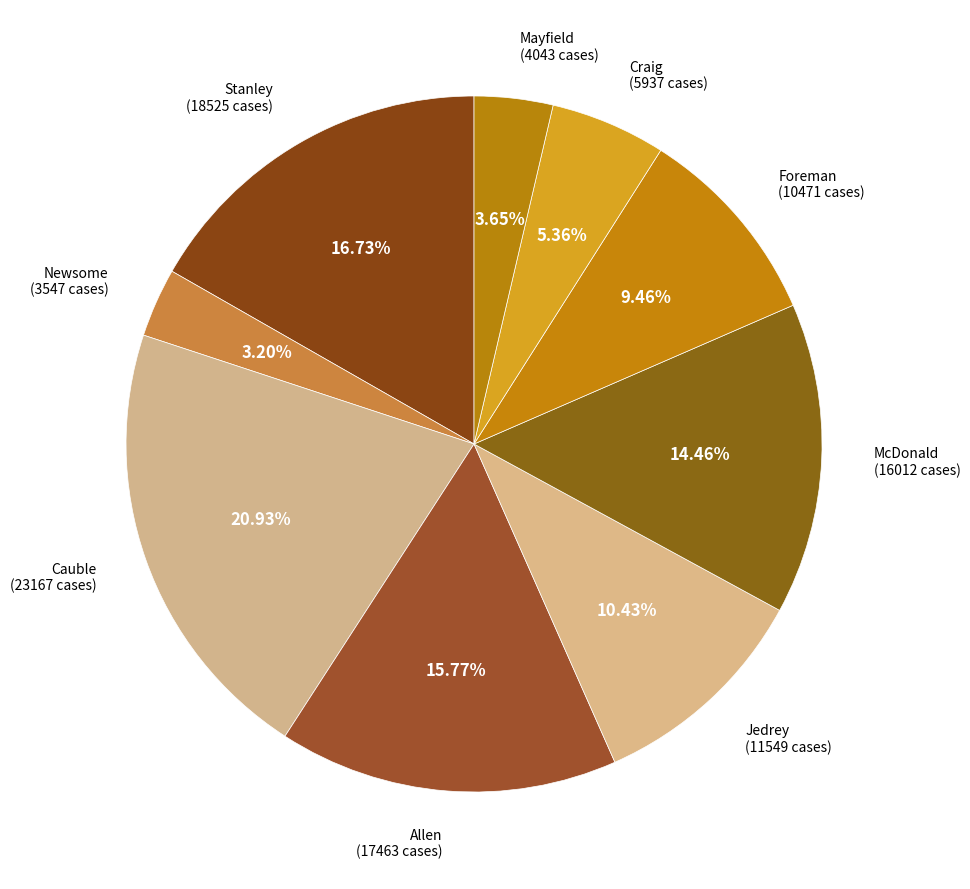

Is there any slice that represents more than half of the pie?

No